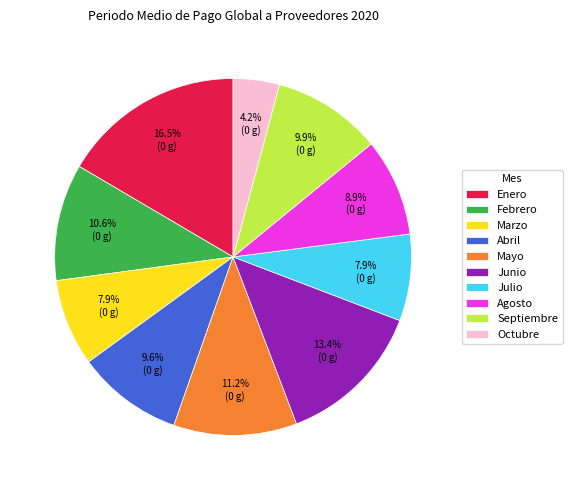

How many segments does this pie chart have?

10